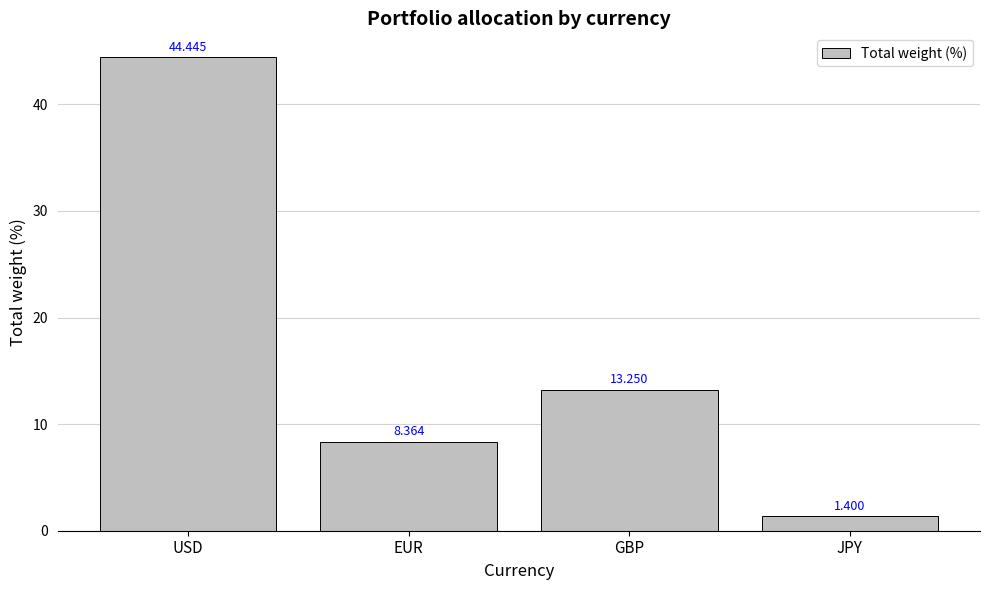

Does the chart contain stacked bars?

No